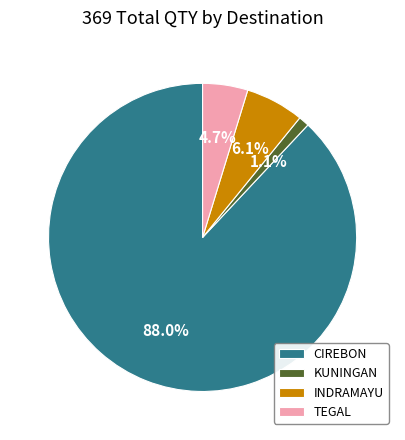

Combined, do KUNINGAN and TEGAL account for over 50%?

No